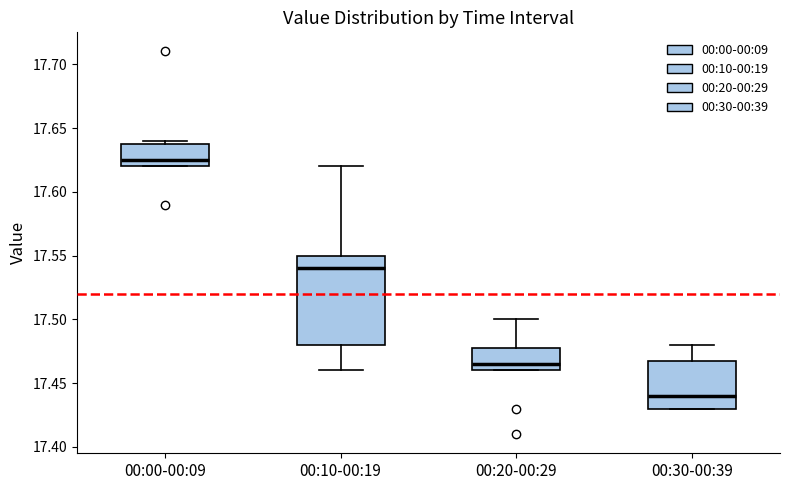

Which box is the tallest, from its lower edge to its upper edge?

00:10-00:19